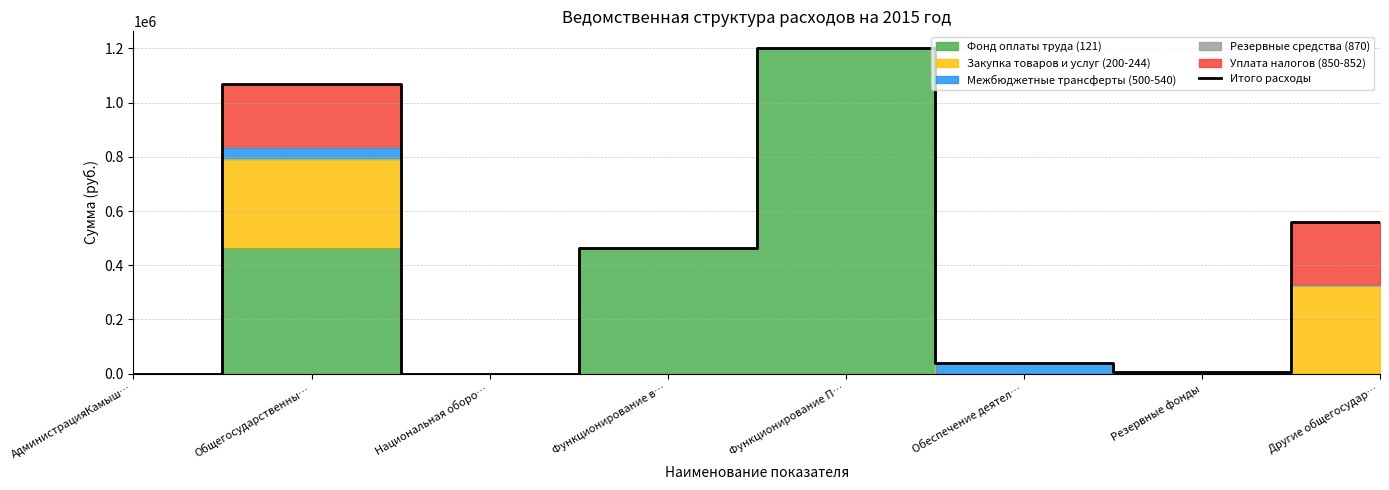

How many positive values are there?

6